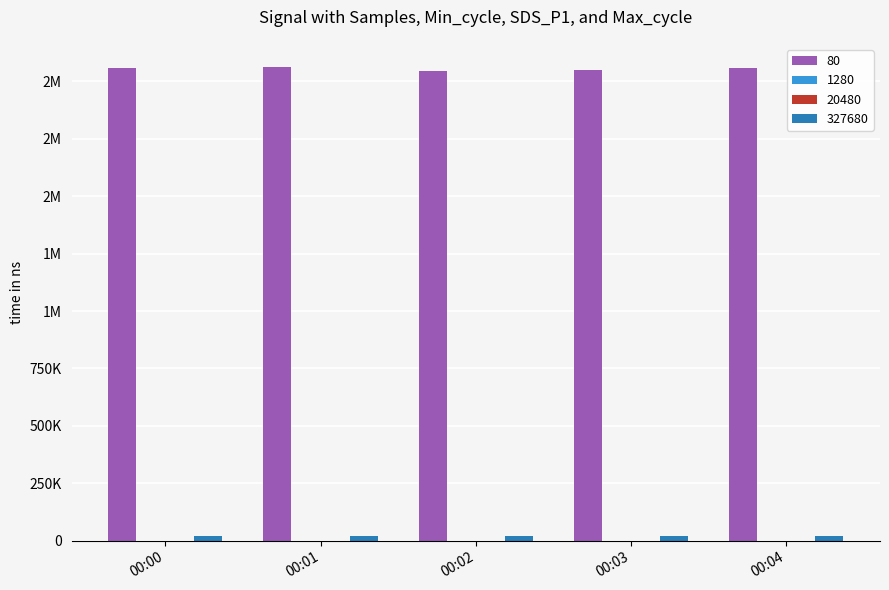

Does the chart contain stacked bars?

No